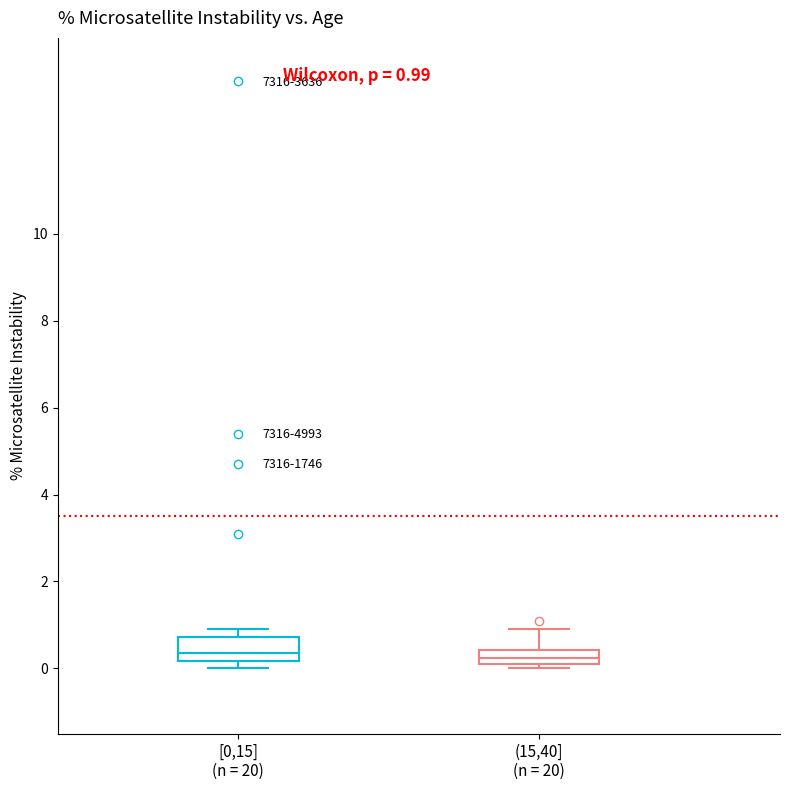

Which box is the tallest, from its lower edge to its upper edge?

[0,15] (n = 20)